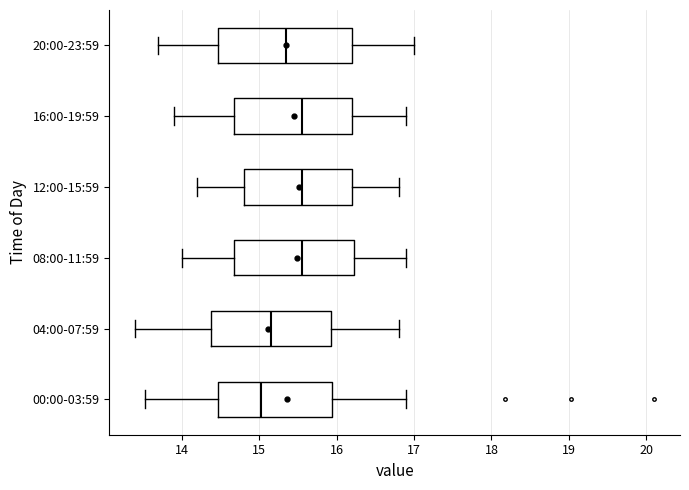

Reading bottom to top, transcribe this box plot: for each box, give where its median line is, the range the box spans, and where its two whiskers end, as read against the x-axis. The values are not printed on the chart, so give them approximately, as read against the axis.

00:00-03:59: median 15.0, box 14.5 to 15.9, whiskers 13.5 to 16.9
04:00-07:59: median 15.2, box 14.4 to 15.9, whiskers 13.4 to 16.8
08:00-11:59: median 15.6, box 14.7 to 16.2, whiskers 14.0 to 16.9
12:00-15:59: median 15.6, box 14.8 to 16.2, whiskers 14.2 to 16.8
16:00-19:59: median 15.6, box 14.7 to 16.2, whiskers 13.9 to 16.9
20:00-23:59: median 15.4, box 14.5 to 16.2, whiskers 13.7 to 17.0